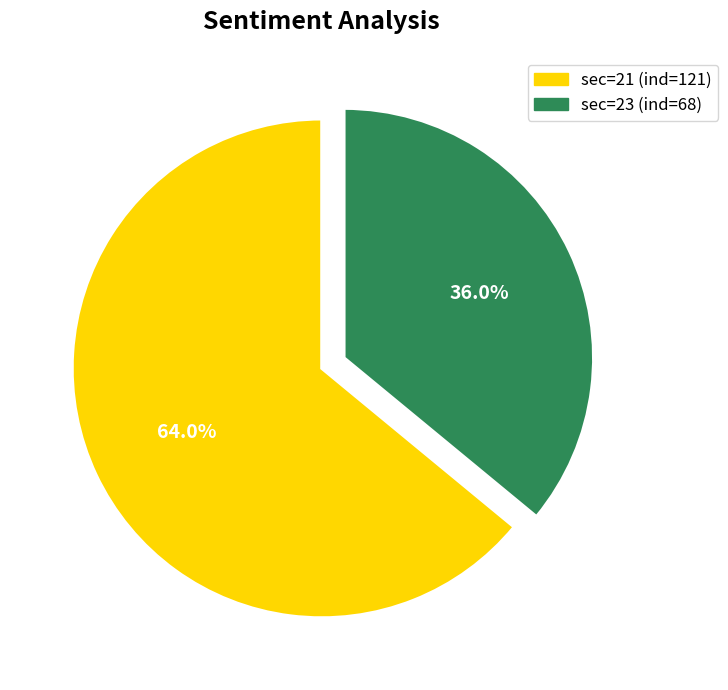

Is there any slice that represents more than half of the pie?

Yes